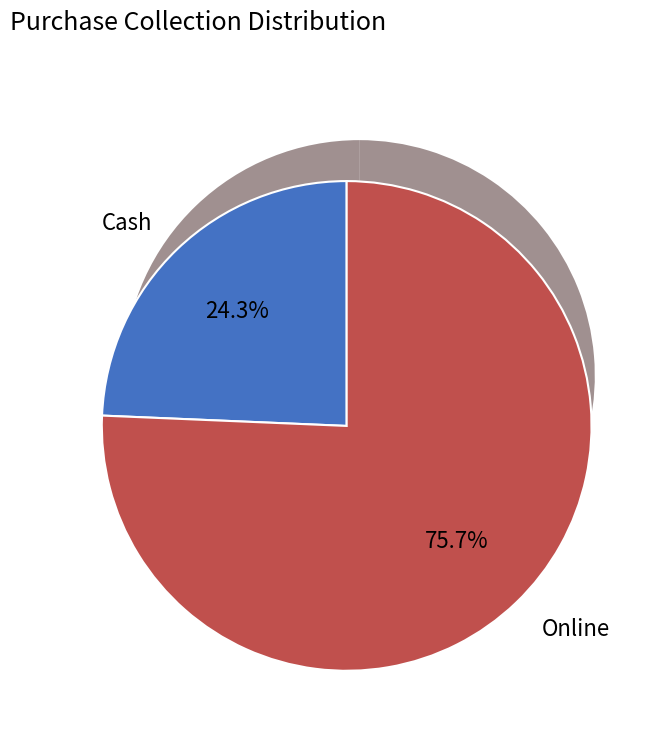

Is Online the majority of the pie?

Yes